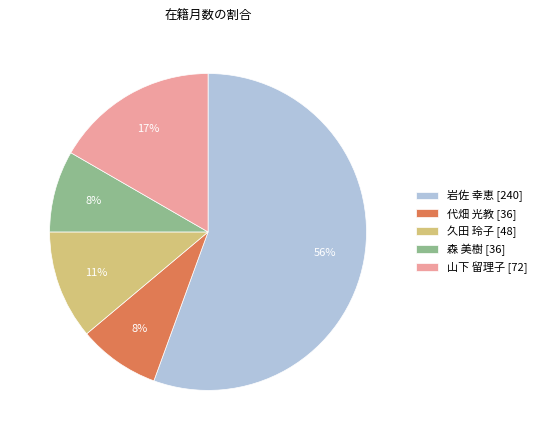

What percentage is the 岩佐 幸恵 [240] slice, to the nearest percent?

56%